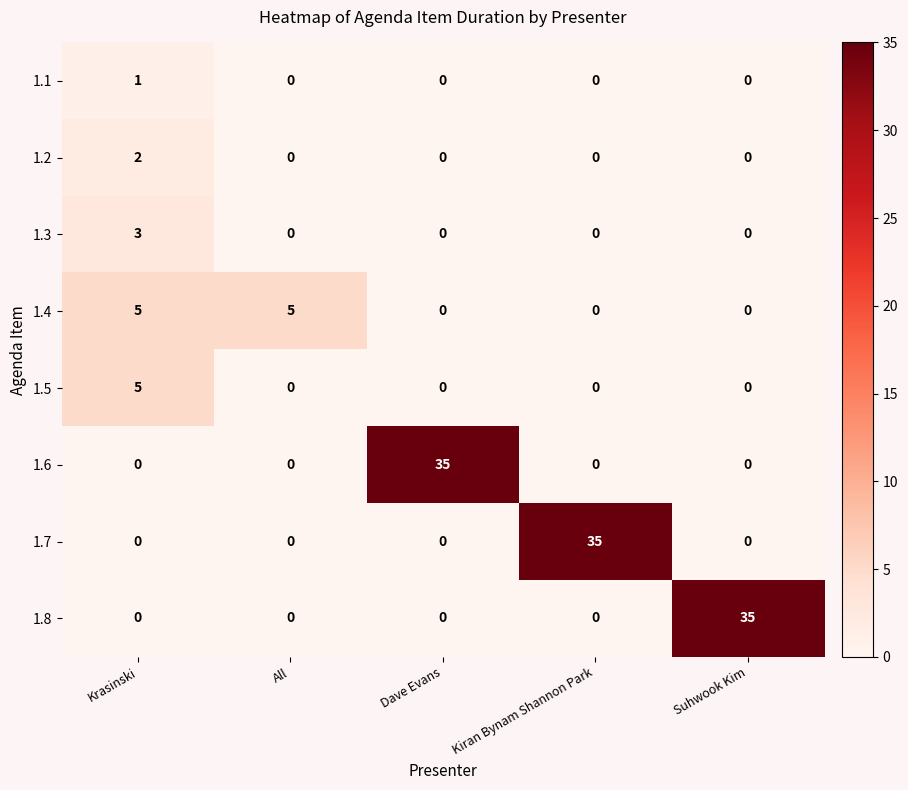

What is the difference between the highest and lowest values at Krasinski?

5